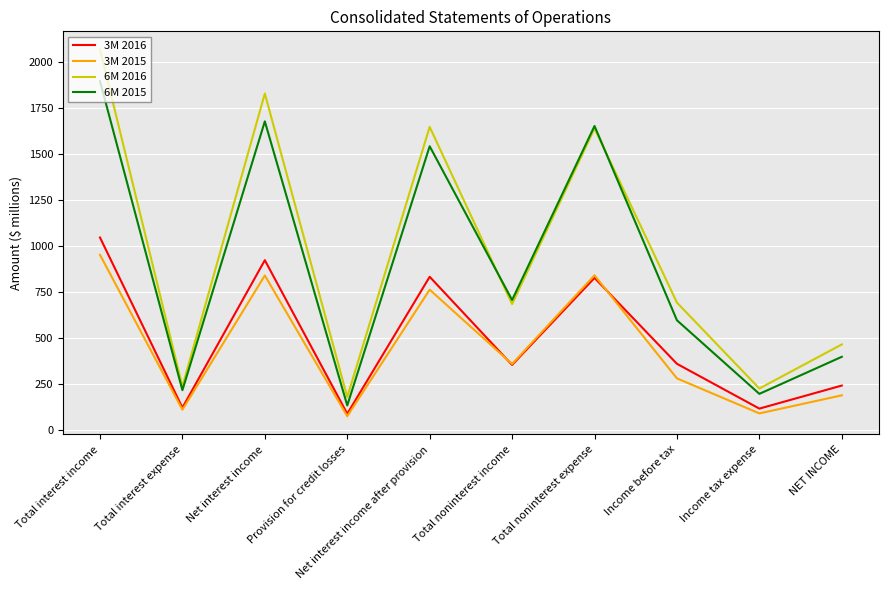

True or false: 3M 2015 and 6M 2015 intersect in this chart.

False